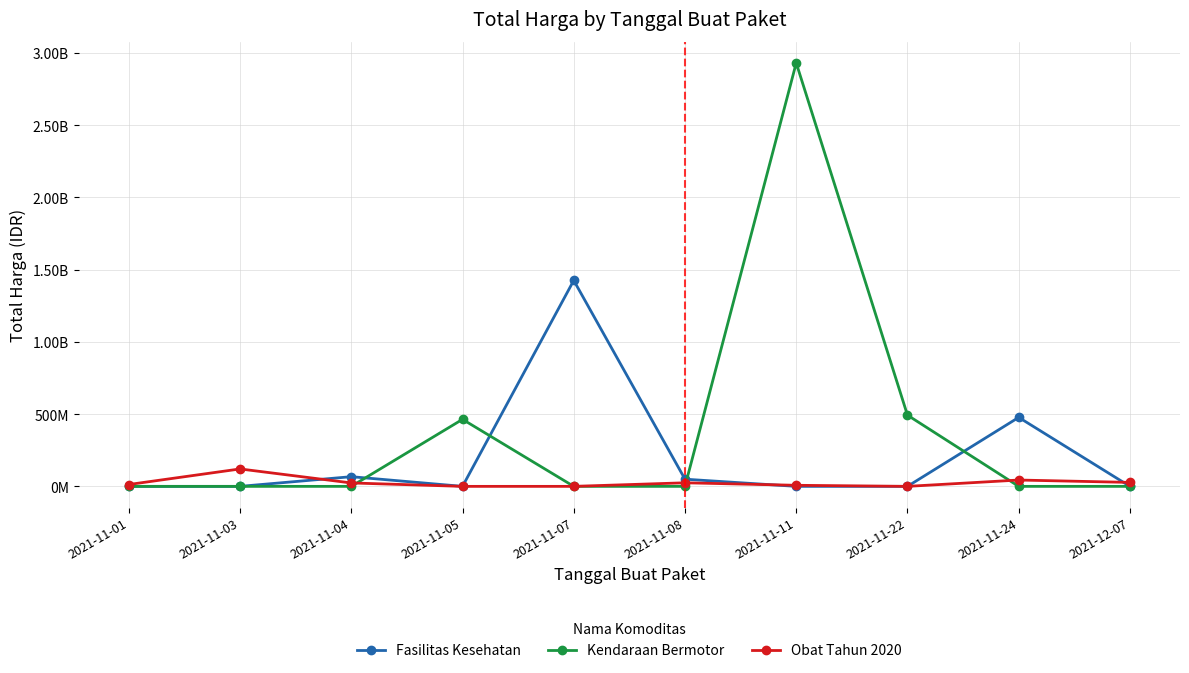

What are all the series names shown in the legend?

Fasilitas Kesehatan, Kendaraan Bermotor, Obat Tahun 2020